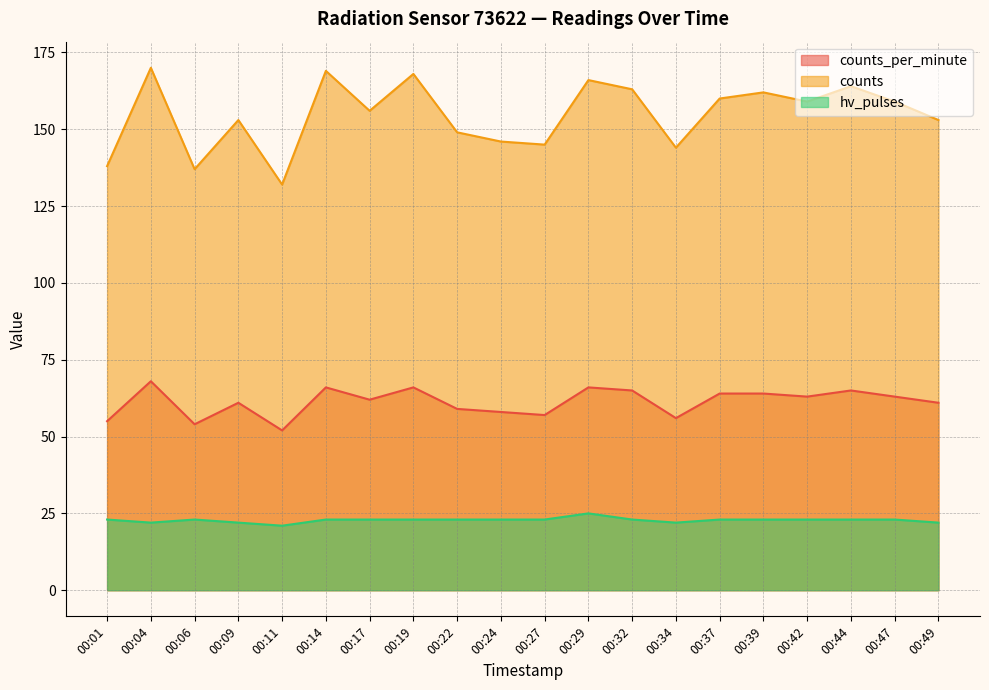

Which label corresponds to the largest value in the chart?

00:04